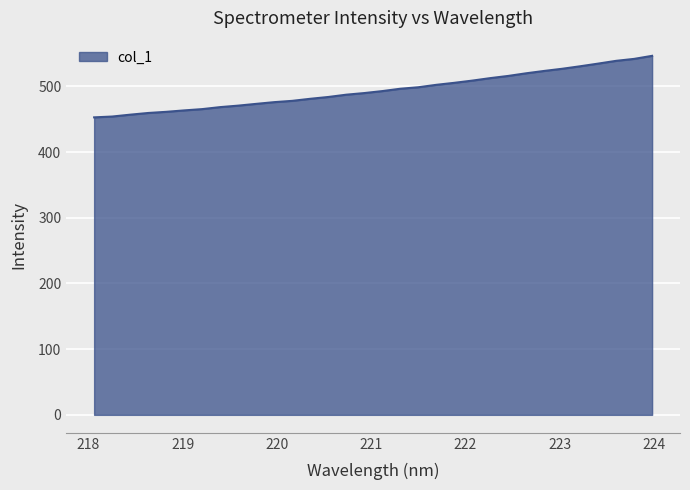

What is the greatest value displayed?

546.5